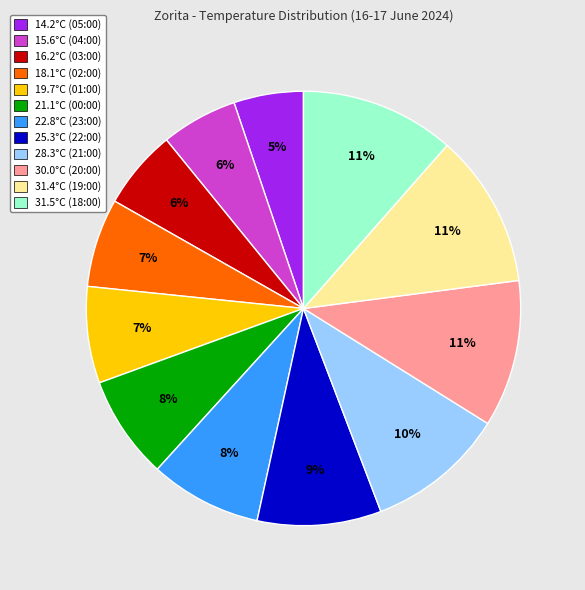

Which category has the smallest portion of the pie?

14.2°C (05:00)